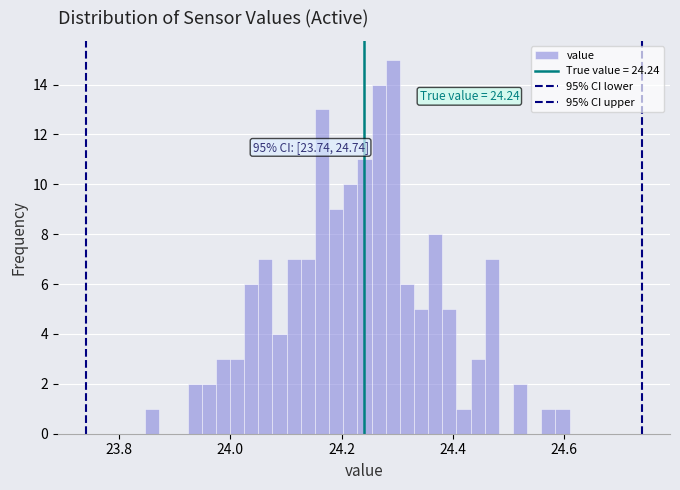

Around what value on the x-axis is the tallest bar? Give the approximate position of its centre, as read against the axis.

24.30